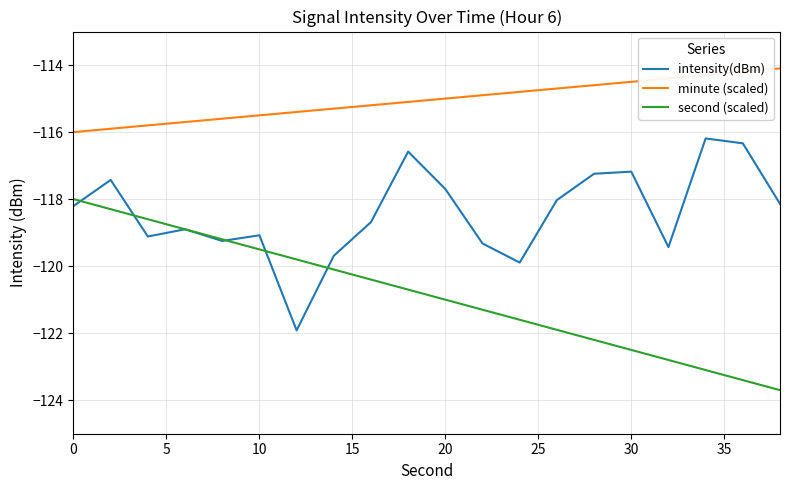

What is the maximum value shown in the chart?

-114.1